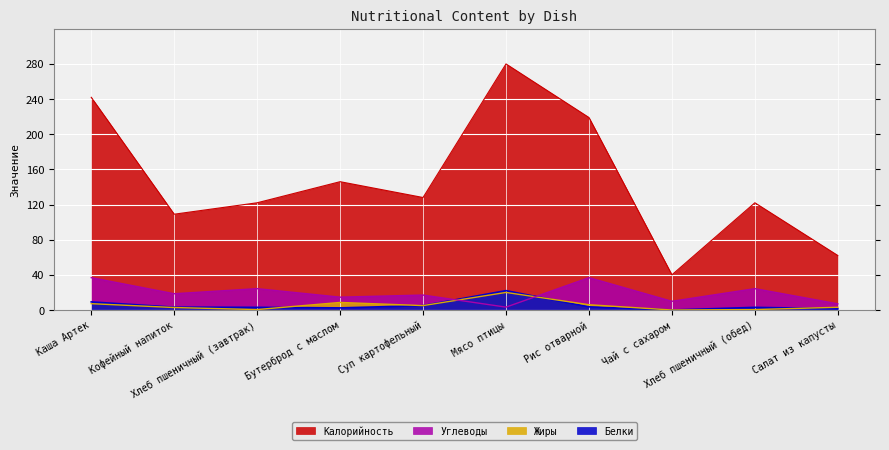

What is the approximate value of Углеводы at Кофейный напиток?

18.5